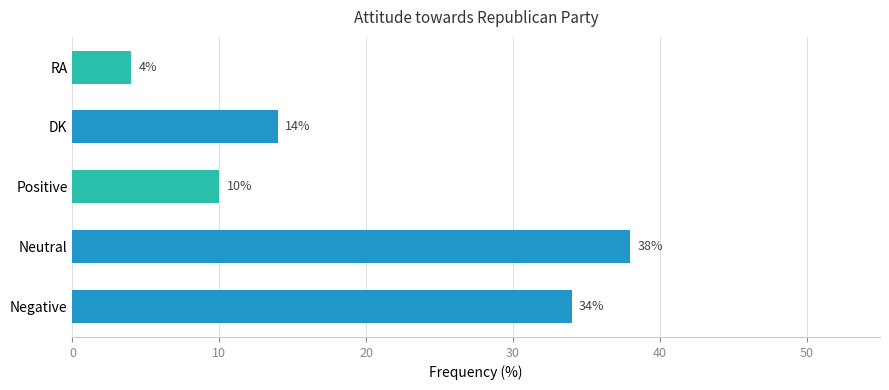

At which label is the value closest to 21?

DK